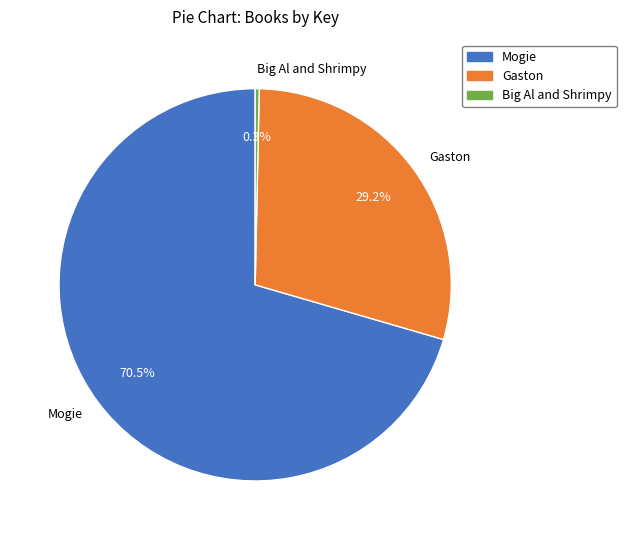

To the nearest percent, what is the average slice percentage?

33%